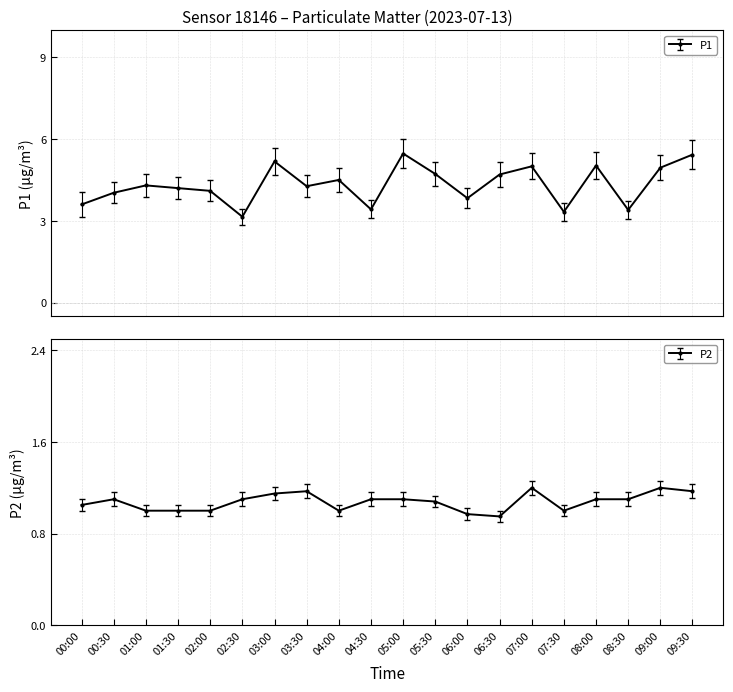

Which series has the largest total across all categories?

P1